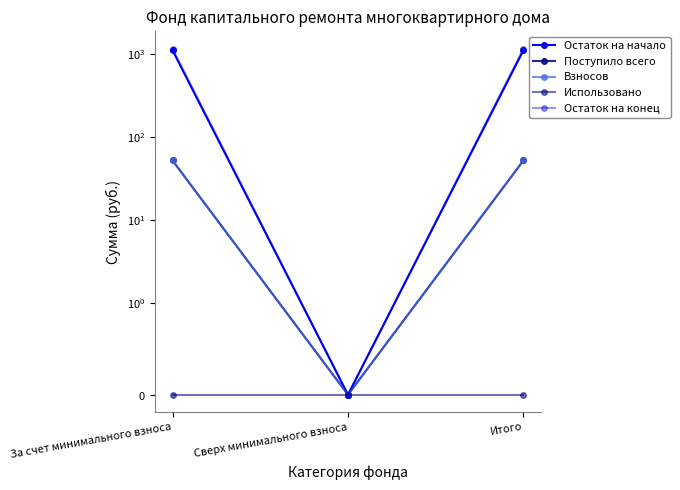

Is the value of Использовано at Итого greater than the value of Остаток на конец at За счет минимального взноса?

No